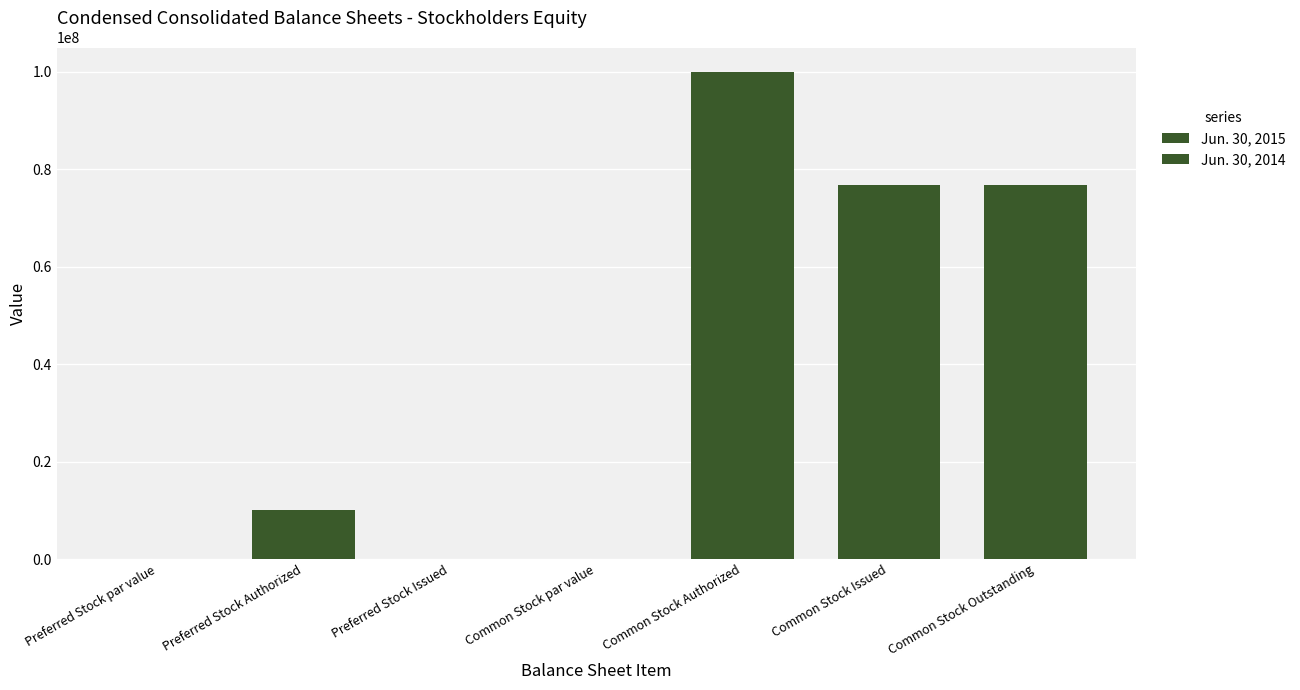

How many data points does each series have?

7